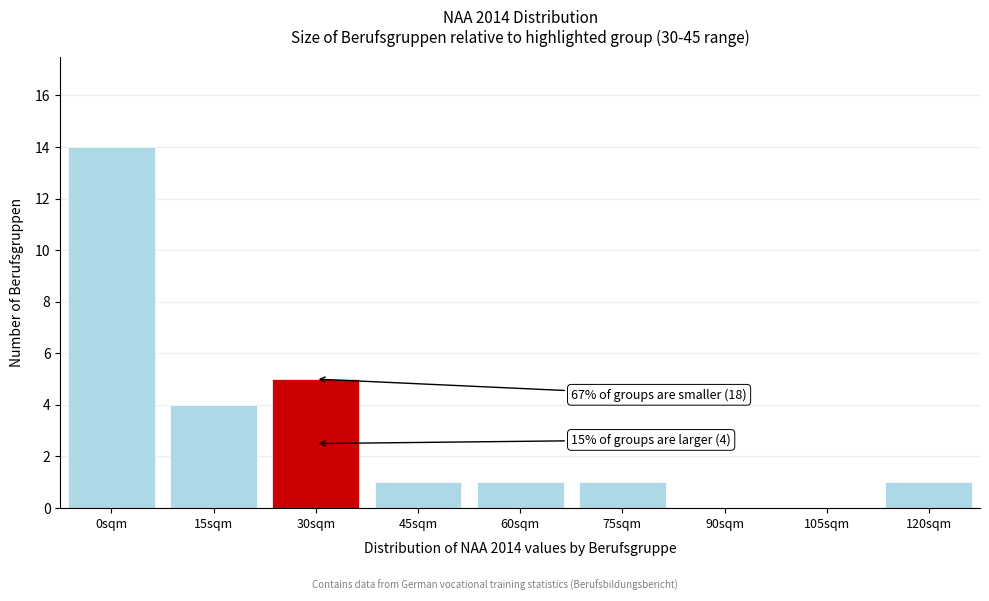

Reading right to left, transcribe all the data shown in this chart.

120sqm=1	105sqm=0	90sqm=0	75sqm=1	60sqm=1	45sqm=1	30sqm=5	15sqm=4	0sqm=14